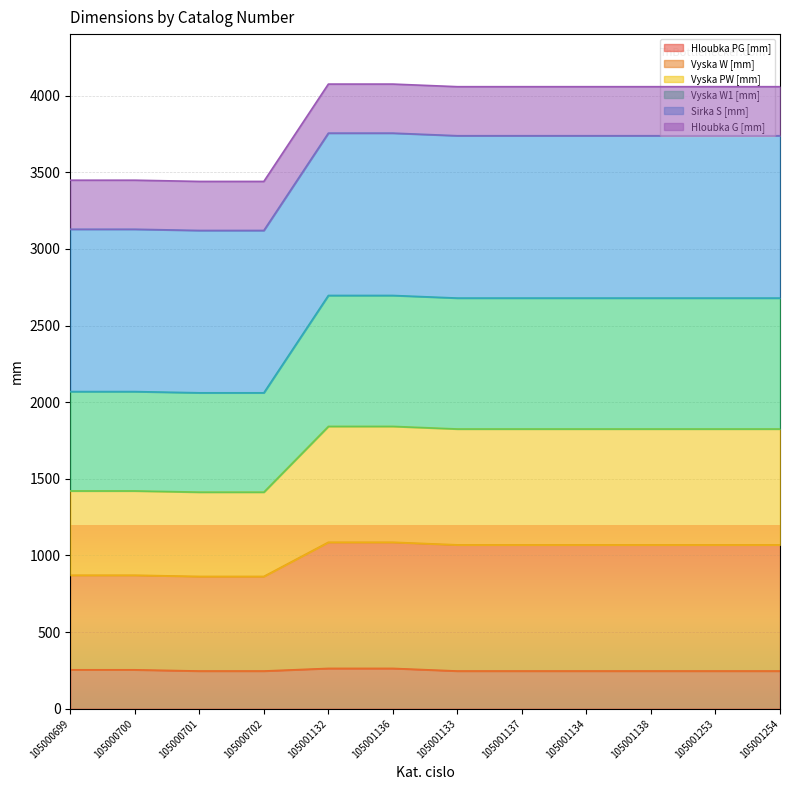

List the labels in order of Hloubka PG [mm] value, largest first.

105001132, 105001136, 105000699, 105000700, 105000701, 105000702, 105001133, 105001137, 105001134, 105001138, 105001253, 105001254